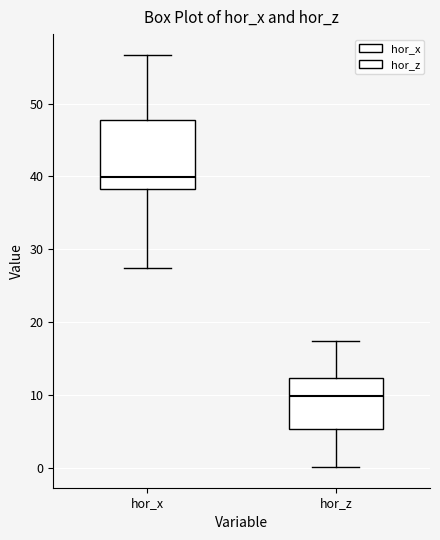

Which box has the highest median line?

hor_x